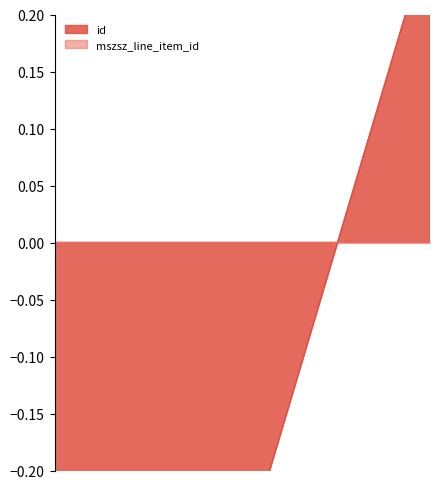

What is the total value across all series at 2005?

0.2